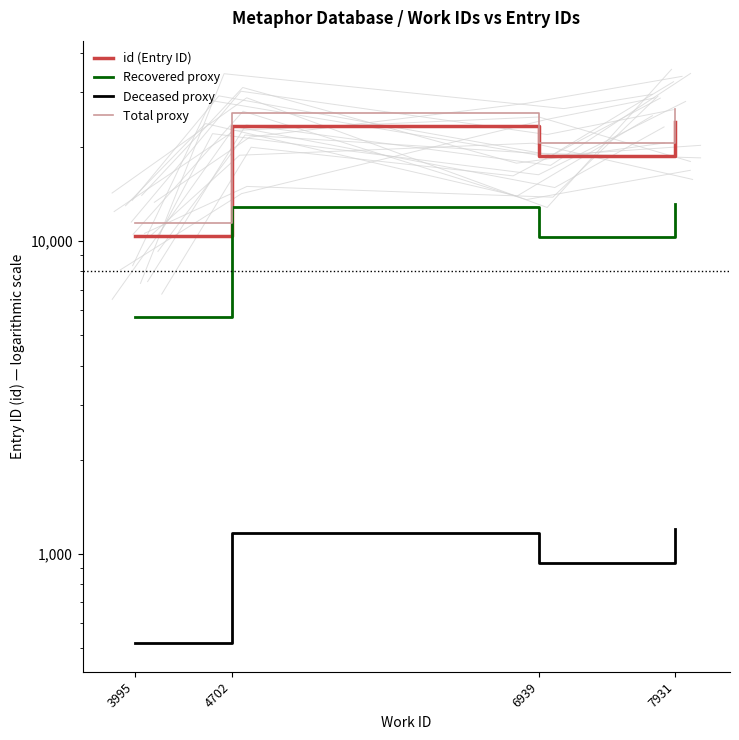

Which series has the largest total across all categories?

Total proxy